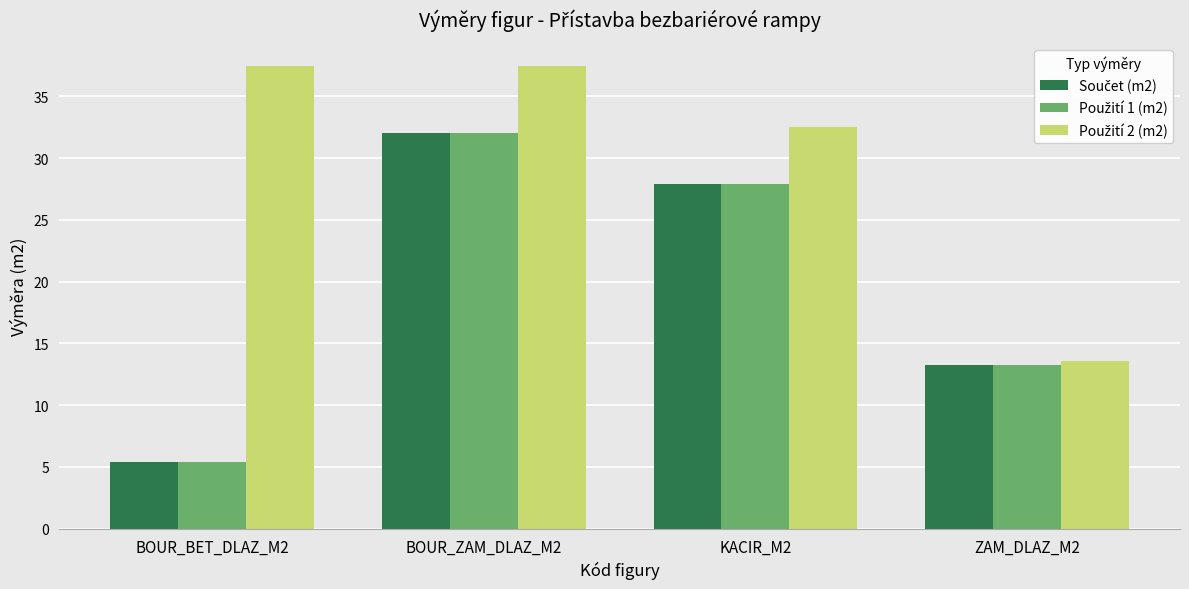

What is the difference between the highest and lowest values at KACIR_M2?

4.6